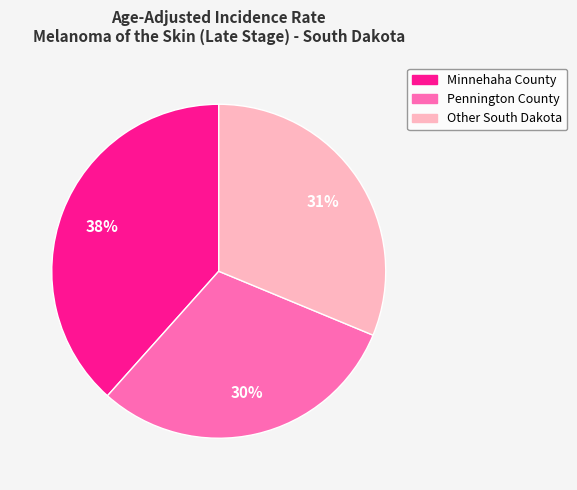

Which has a higher value, Minnehaha County or Other South Dakota?

Minnehaha County